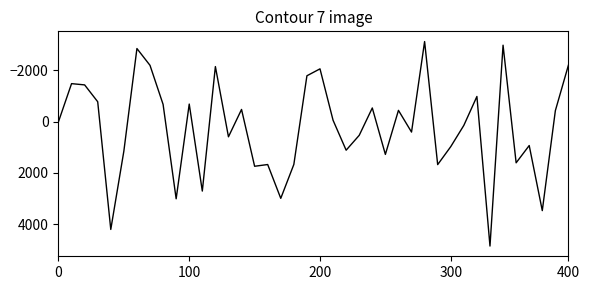

What is the minimum value shown in the chart?

-3130